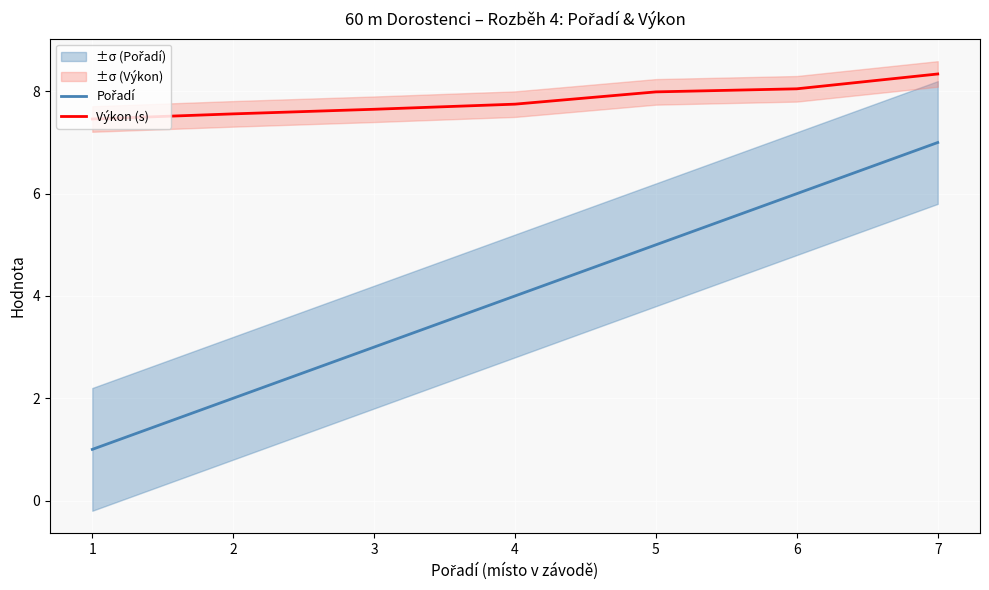

List the series in order of their overall mean, lowest first.

Pořadí, Výkon (s)